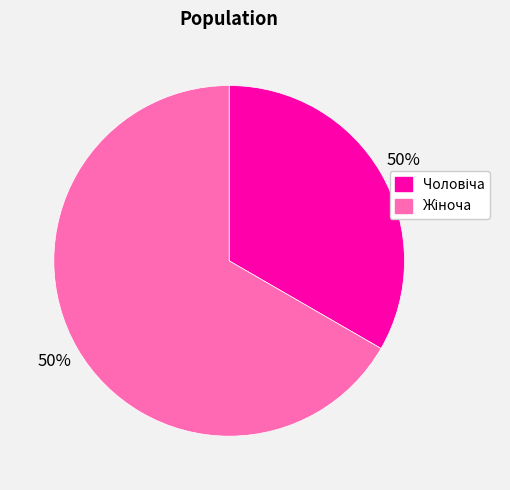

How many slices are in this pie chart?

2